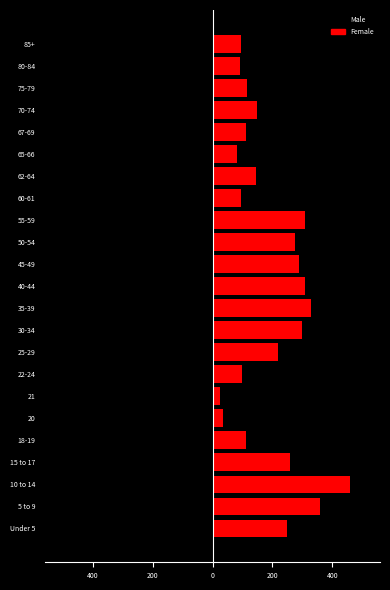

At how many categories does at least one series exceed 351?

2